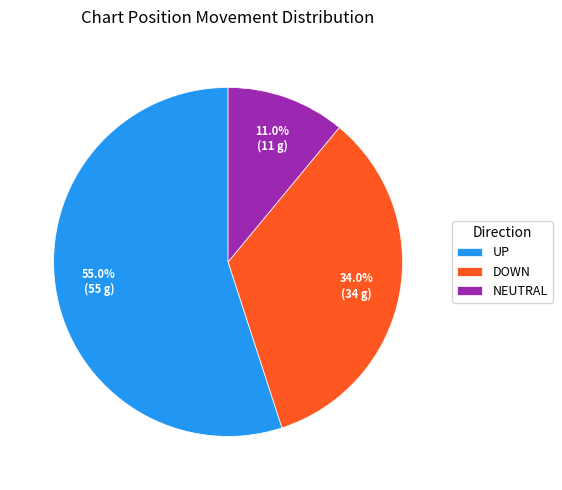

Rank the categories by value from lowest to highest.

NEUTRAL, DOWN, UP